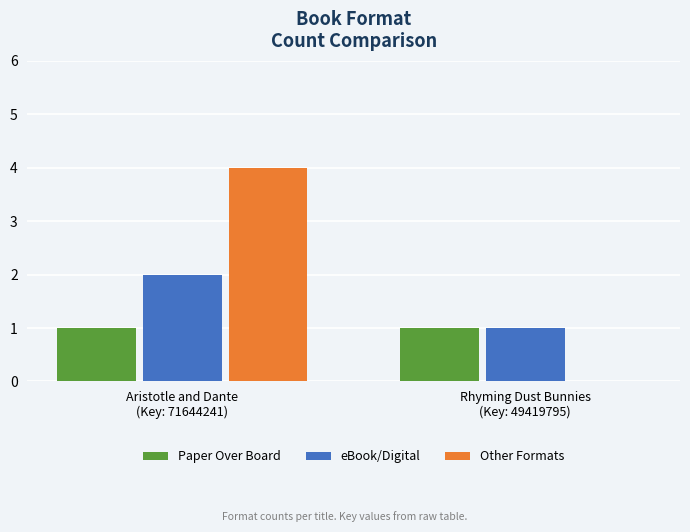

Reading left to right, list all the values displayed in this chart.

Paper Over Board: 1	1
eBook/Digital: 2	1
Other Formats: 4	0